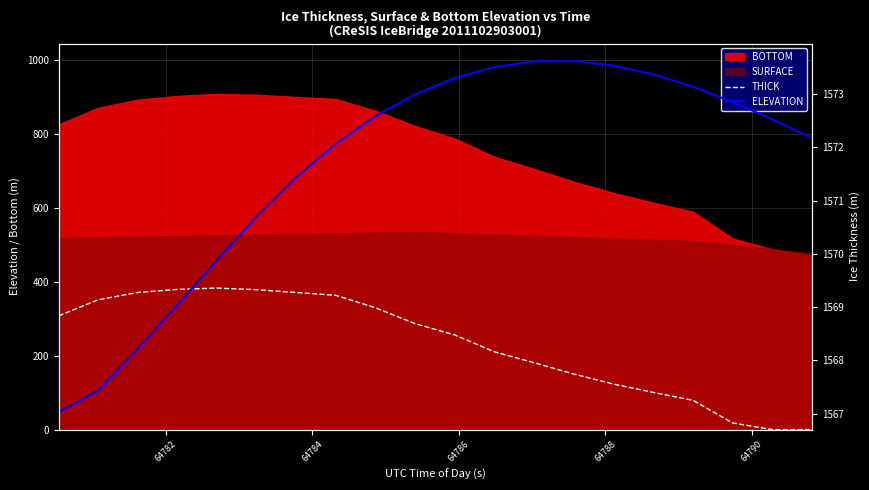

How many lines are shown in the chart?

2